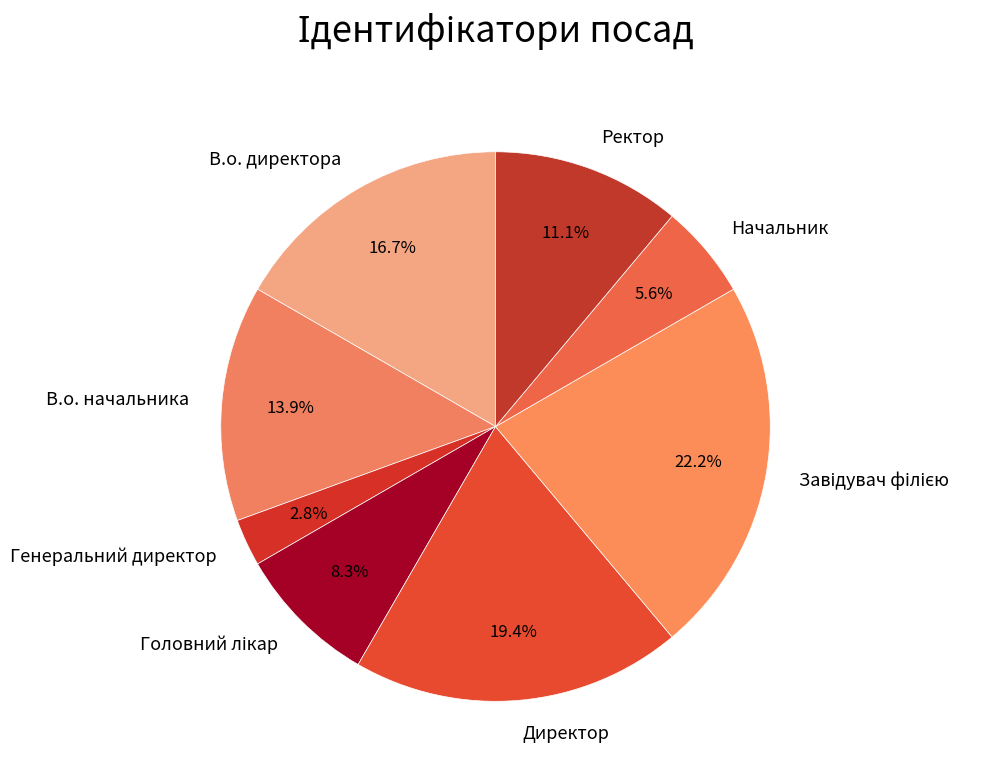

Which category has the smallest portion of the pie?

Генеральний директор